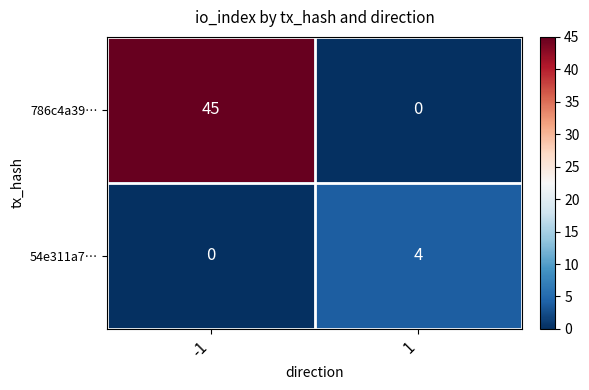

Reading left to right, extract all data points from this chart.

786c4a39…: 45	0
54e311a7…: 0	4